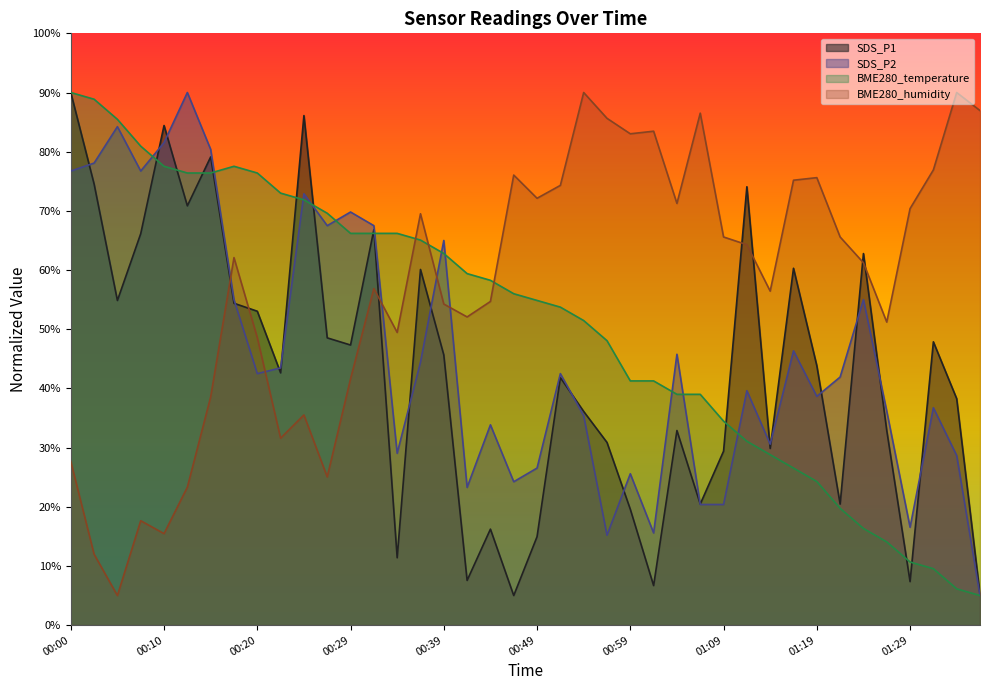

What are all the series names shown in the legend?

SDS_P1, SDS_P2, BME280_temperature, BME280_humidity